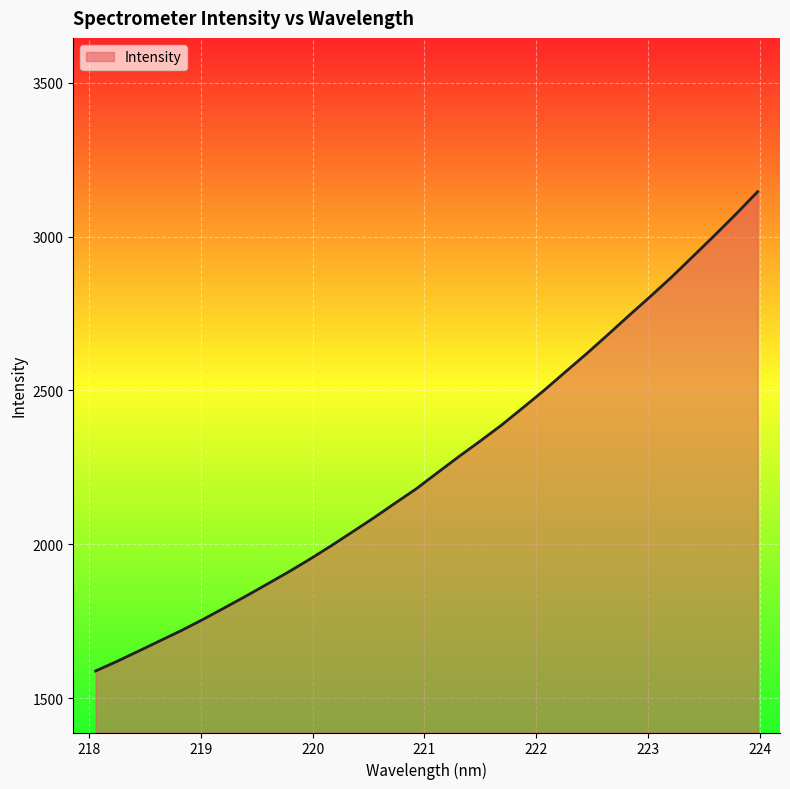

What is the maximum value shown in the chart?

3145.5